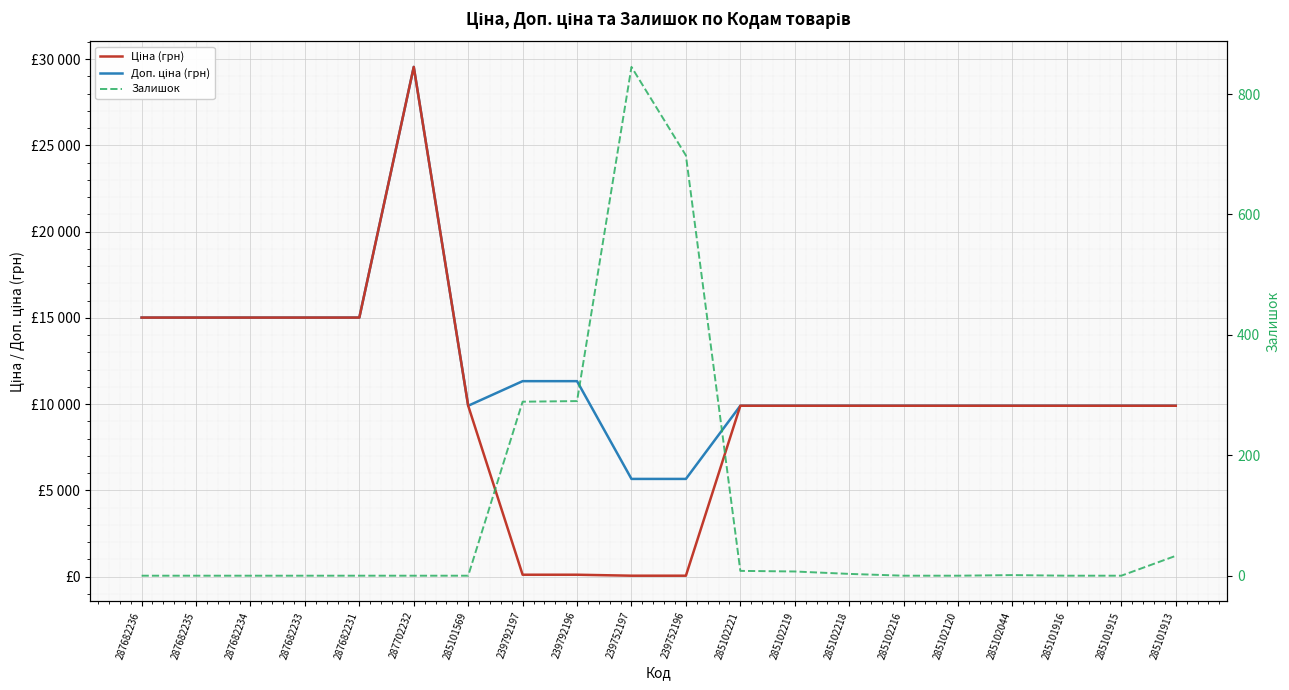

Where is Ціна (грн) nearest to the value 14802?

287682236